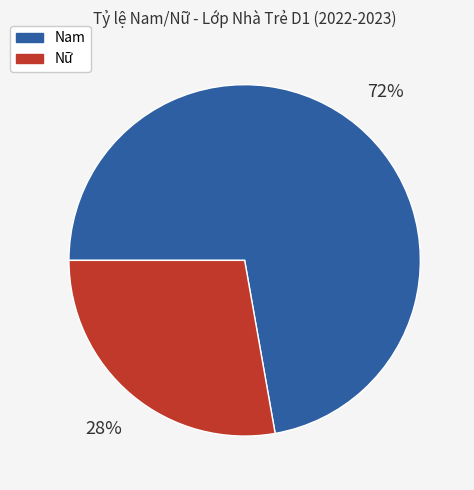

To the nearest percent, what percentage of the pie is Nam?

72%